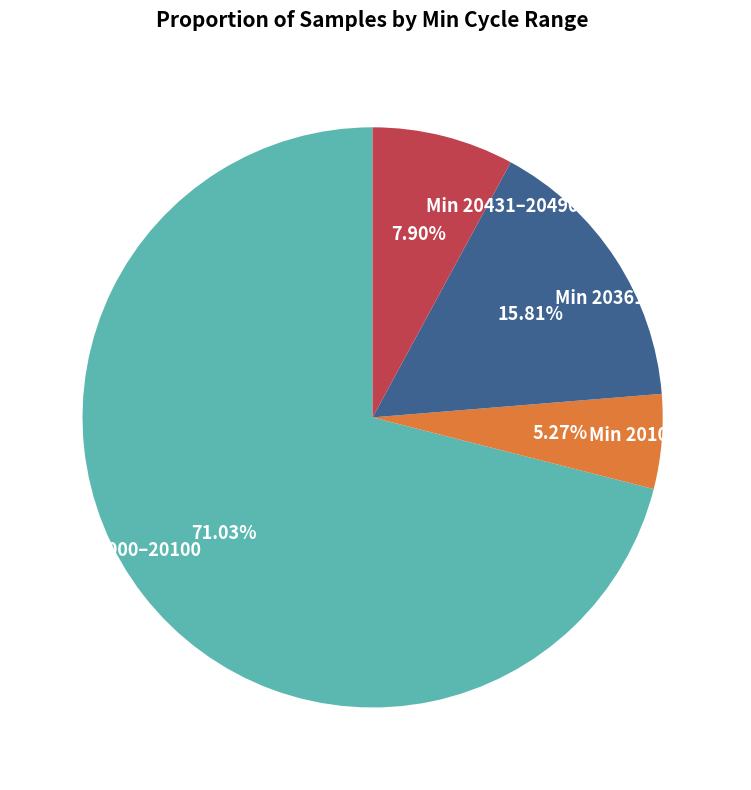

Does Min 20431–20490 represent more than half of the total?

No